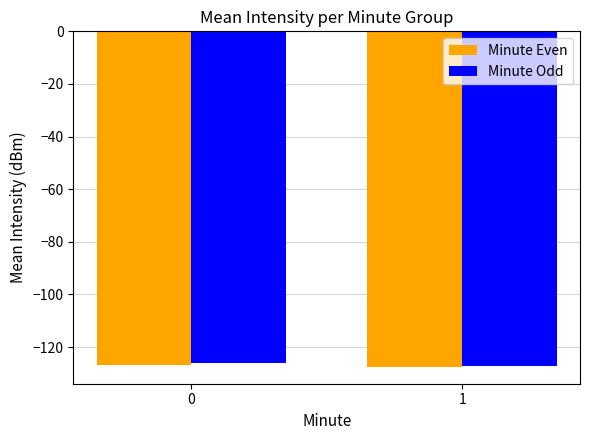

What is the value of the Minute Even bar at the 1st from the left?

-126.7